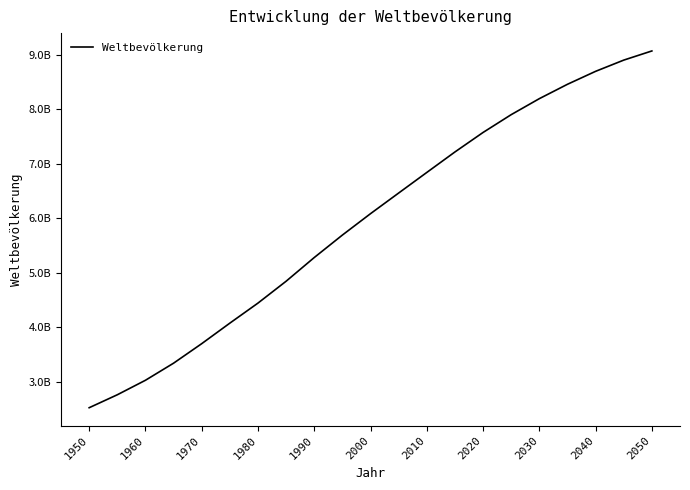

Does the chart display data point markers on the line(s)?

No